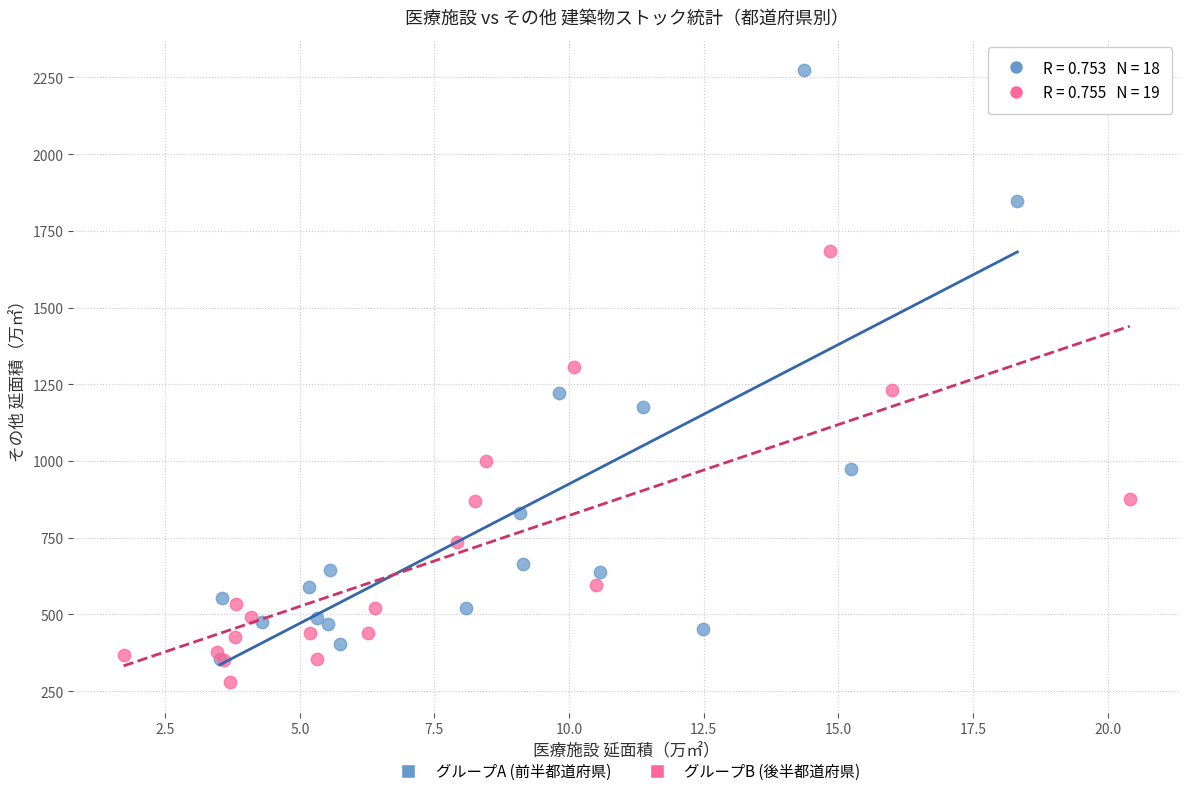

What are all the series names shown in the legend?

グループA (前半都道府県), グループB (後半都道府県)